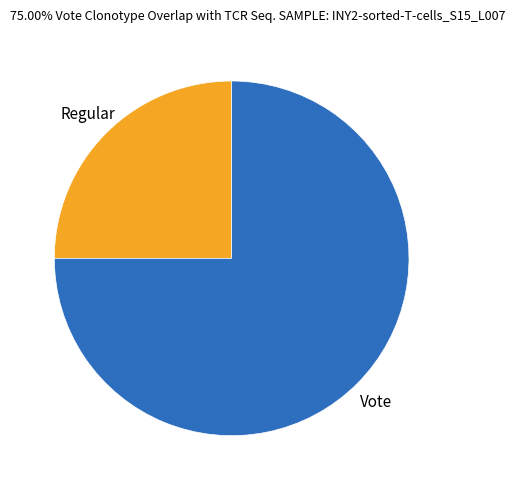

Which slice is the largest?

Vote